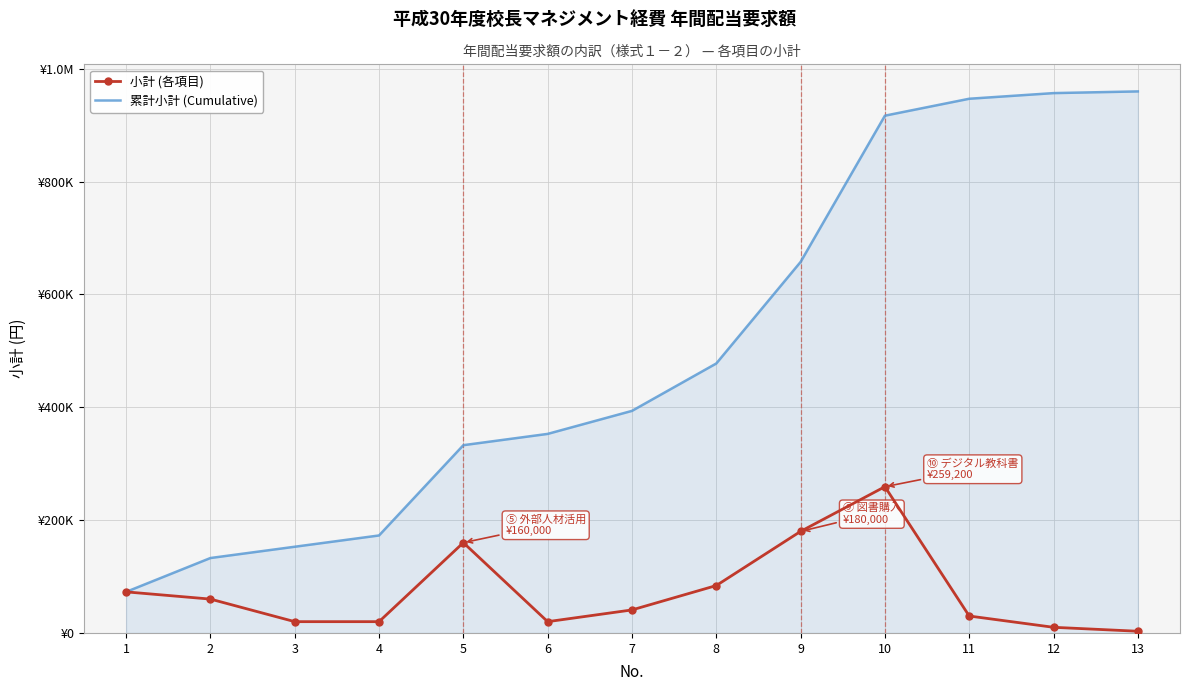

Which has a higher value, 11 or 7?

7